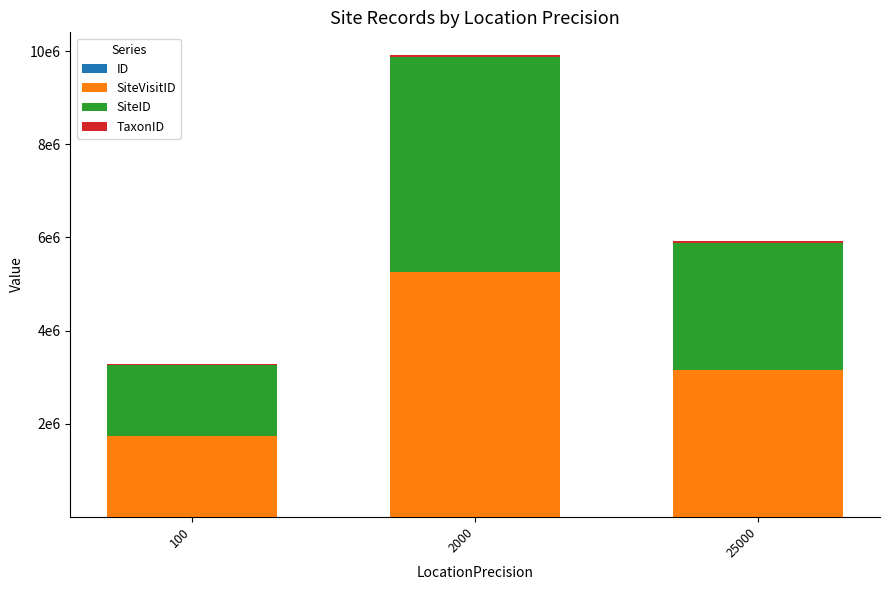

Are the bars horizontal?

No